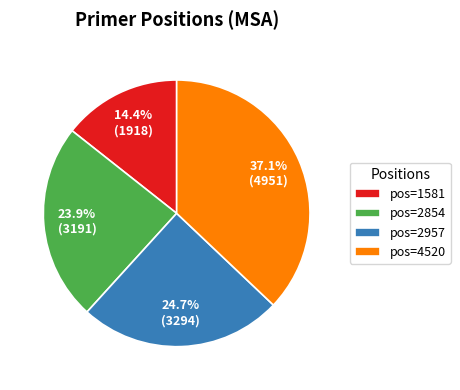

What portion of the pie excludes pos=4520?

62.9%